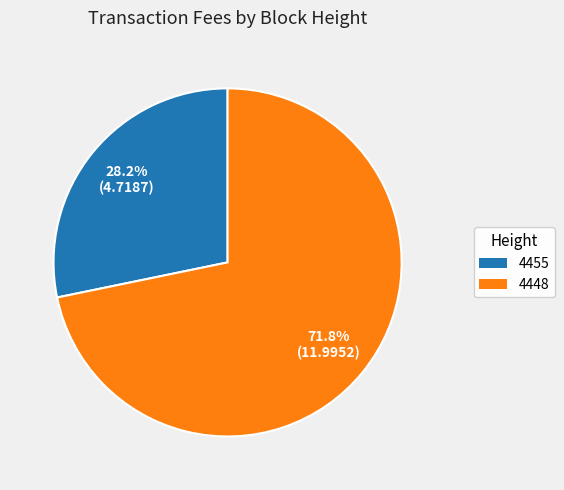

Which slice is the largest?

4448